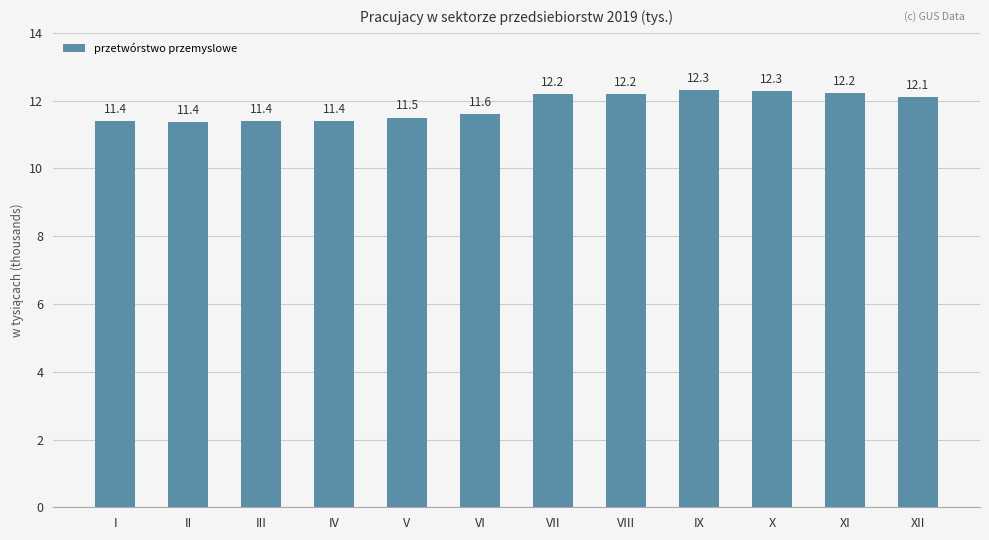

What is the greatest value displayed?

12.3